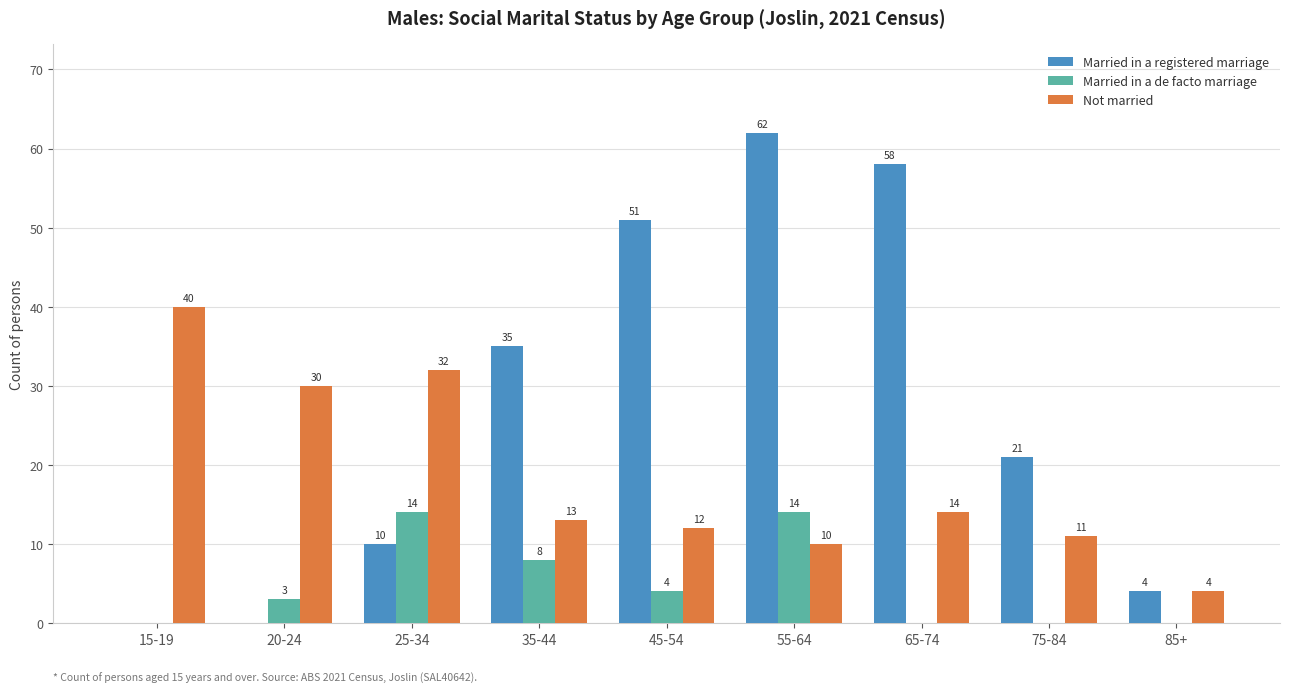

How many data points does each series have?

9